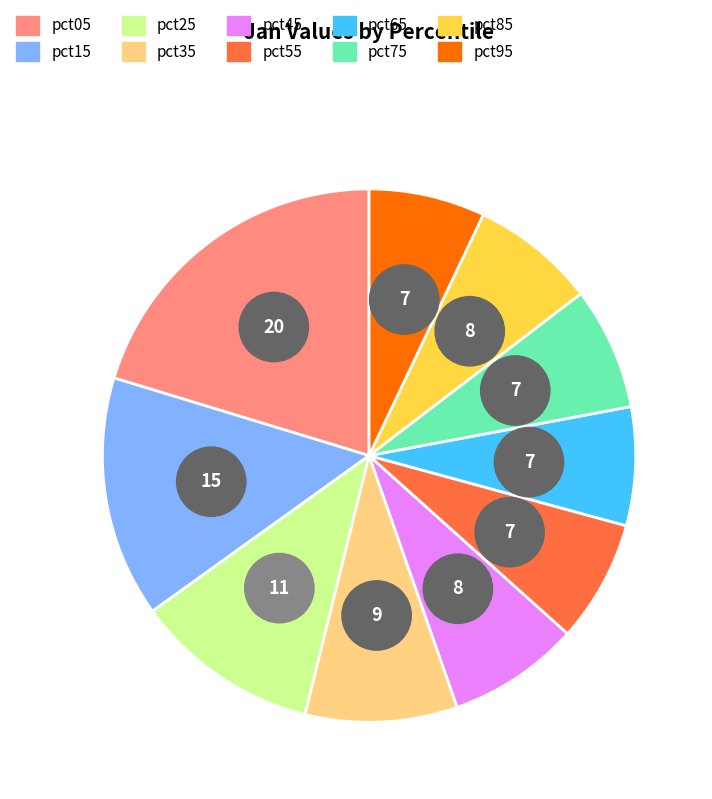

To the nearest percent, what is the average slice percentage?

10%